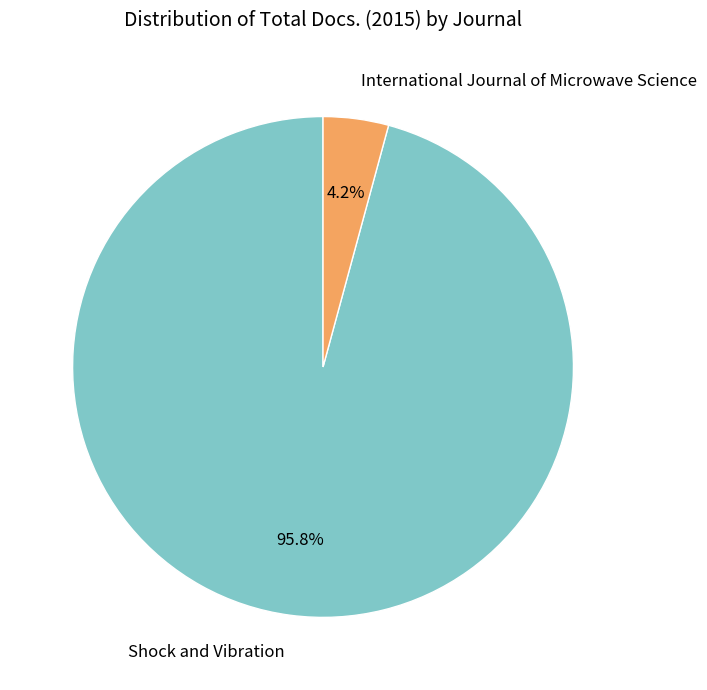

Which category accounts for the majority?

Shock and Vibration